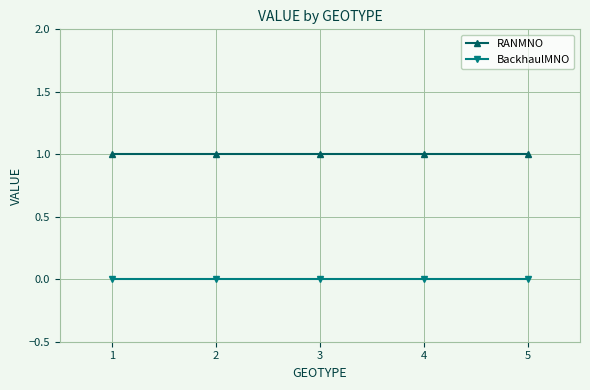

Does the chart display data point markers on the line(s)?

Yes